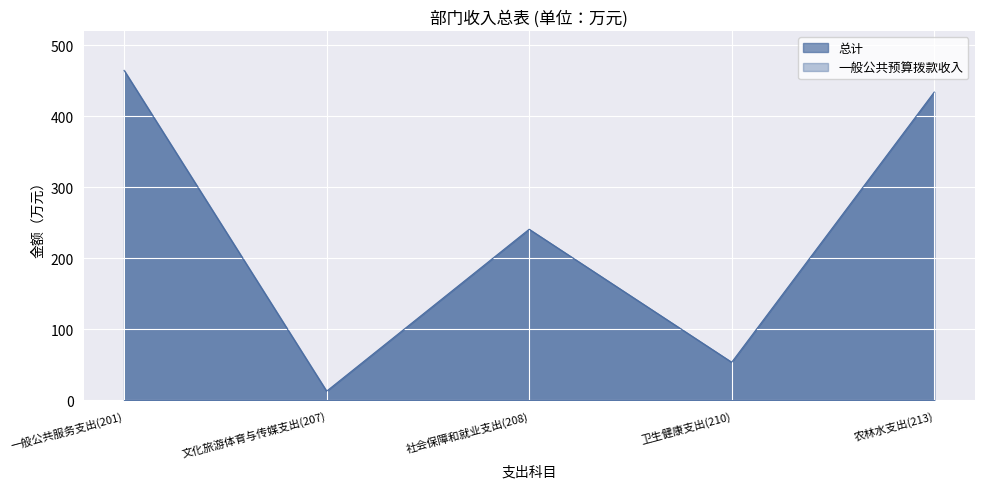

Between 农林水支出(213) and 社会保障和就业支出(208), which is larger?

农林水支出(213)